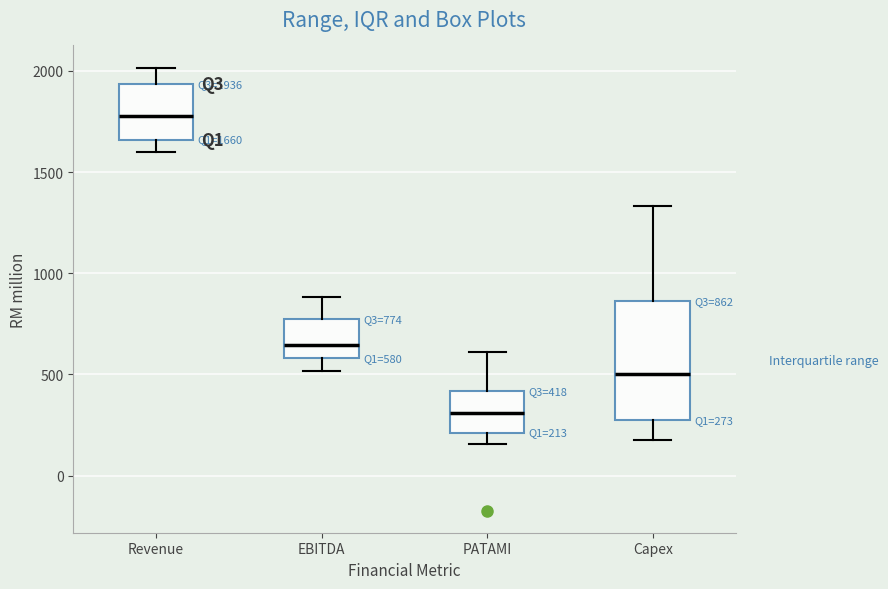

Which box has the lowest median line?

PATAMI